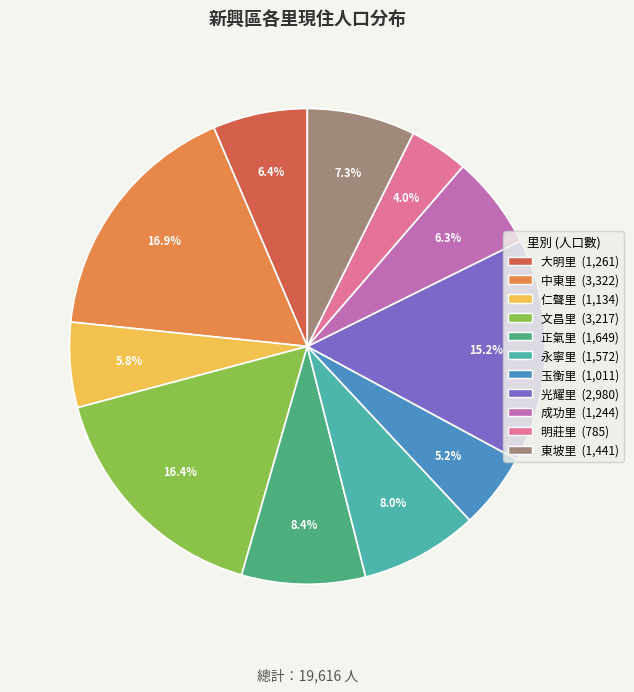

Between 光耀里 and 玉衡里, which is larger?

光耀里